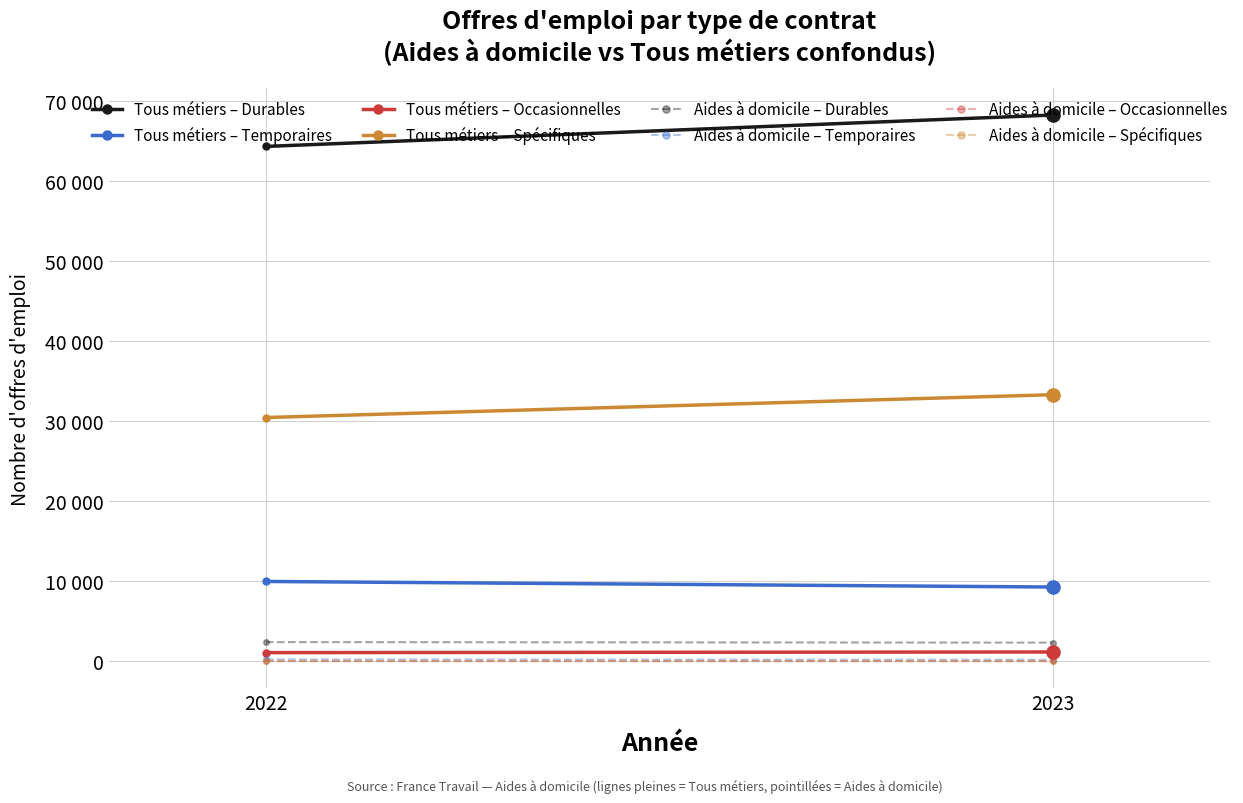

Which series has the largest total across all categories?

Tous métiers confondus